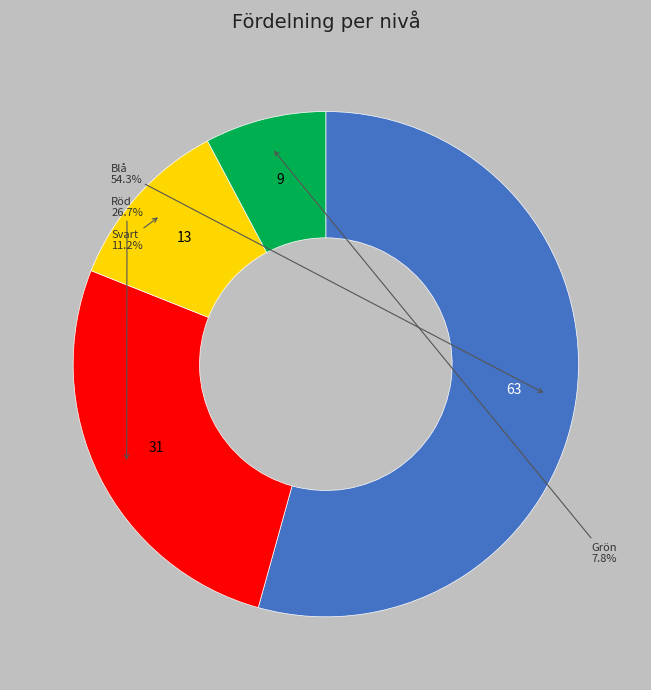

Count the number of slices in the pie.

4